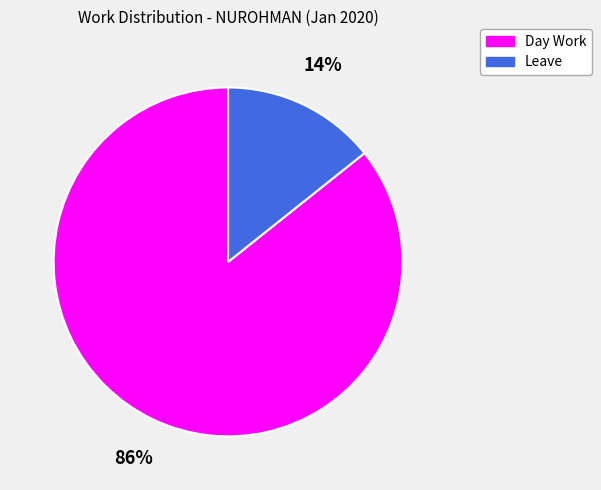

Between Leave and Day Work, which is larger?

Day Work